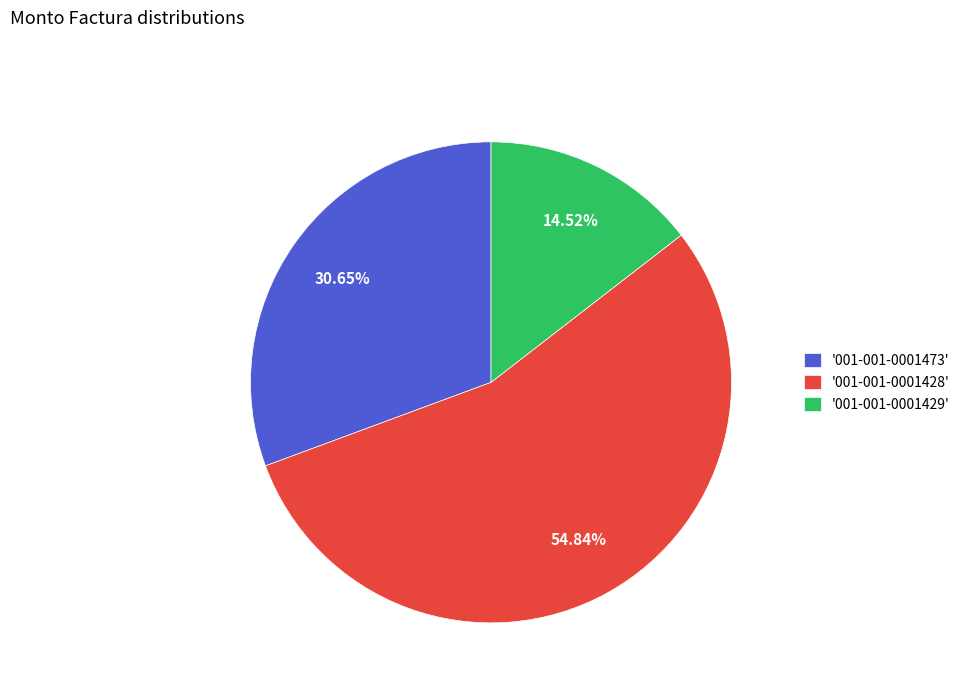

How many slices are in this pie chart?

3